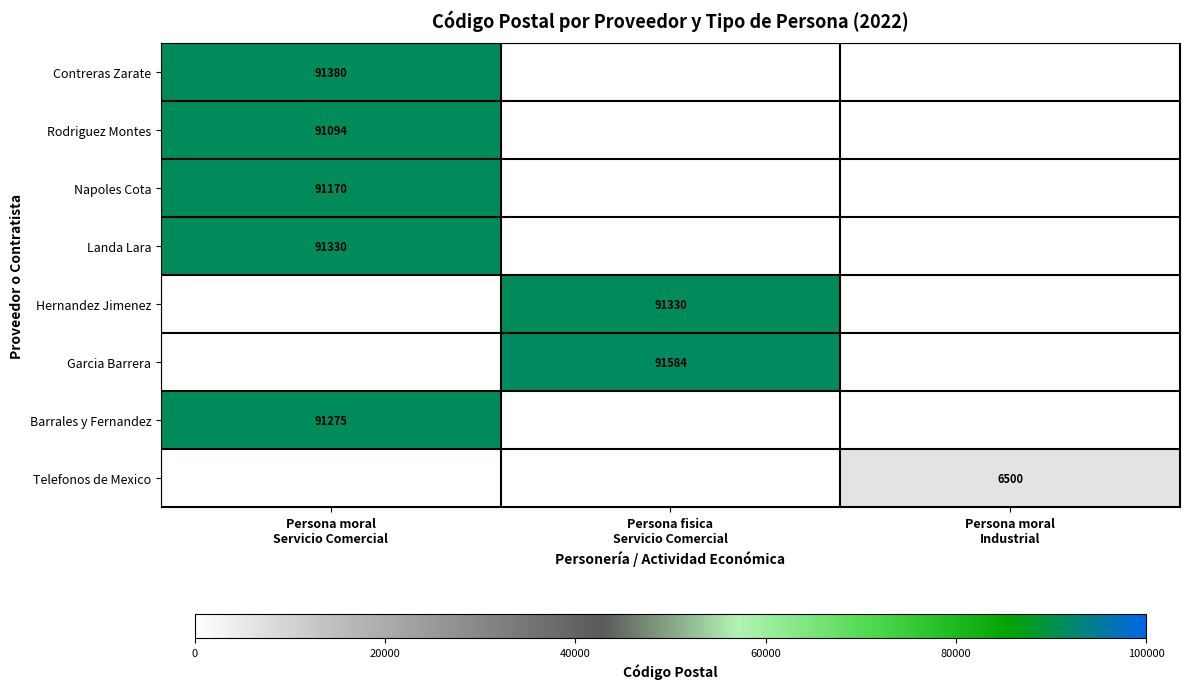

What is the maximum value for Telefonos de Mexico?

6500